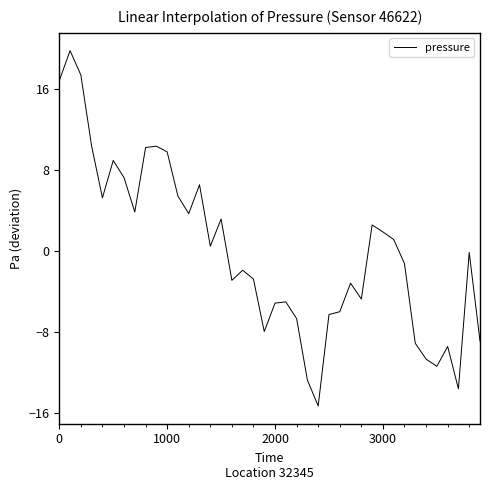

What is the difference between the maximum and minimum values?

35.1